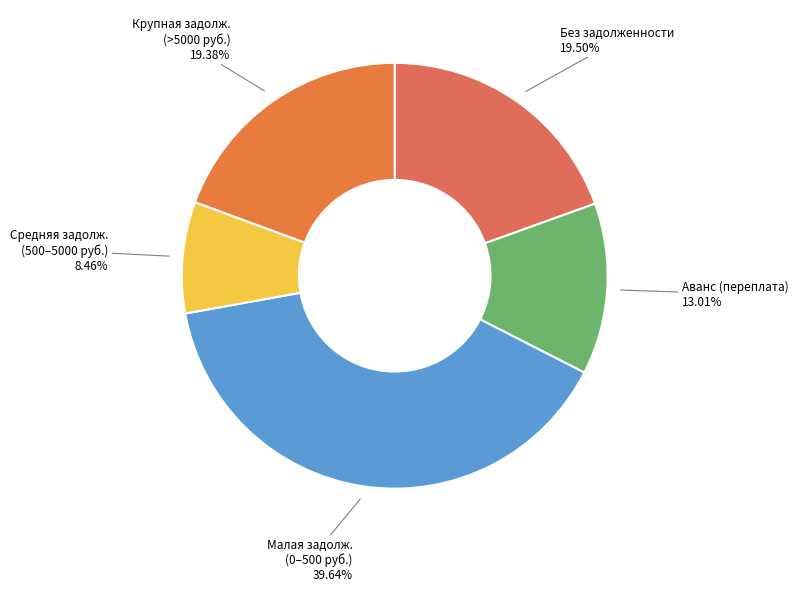

How many slices are in this pie chart?

5